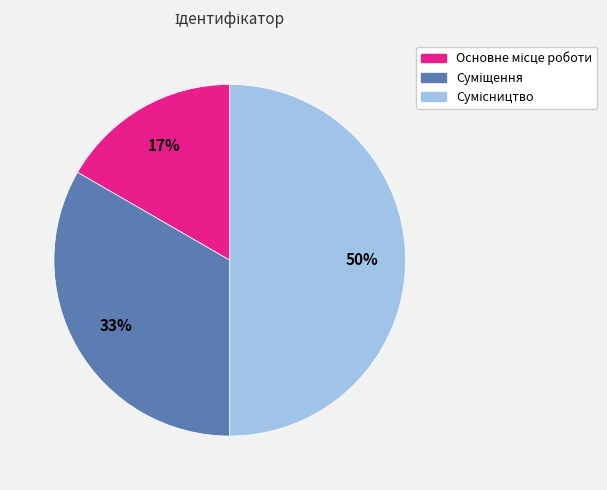

To the nearest percent, what is the average slice percentage?

33%